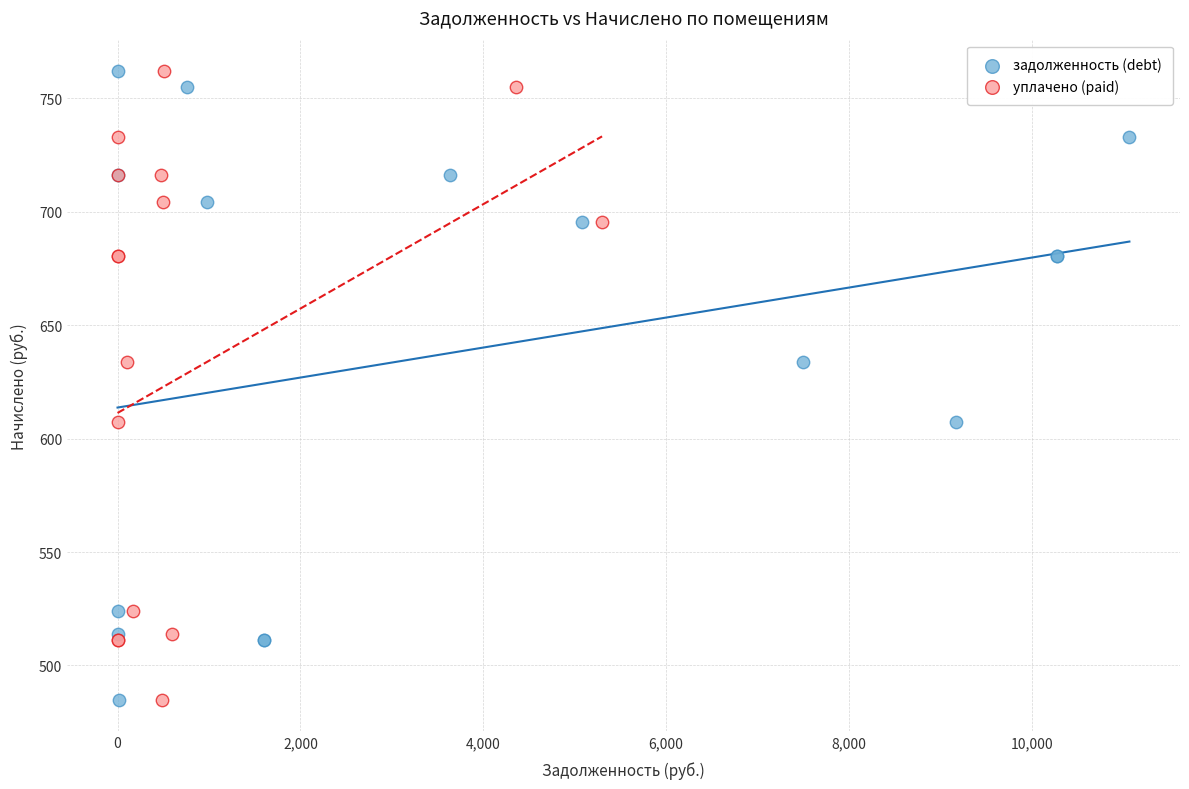

What are all the series names shown in the legend?

задолженность (debt), уплачено (paid)